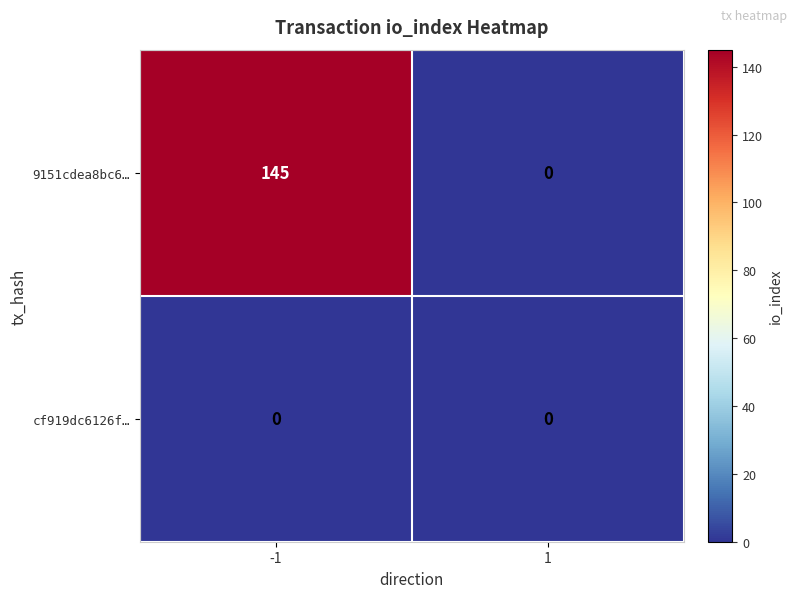

Which series changed the most between -1 and 1?

9151cdea8bc6…